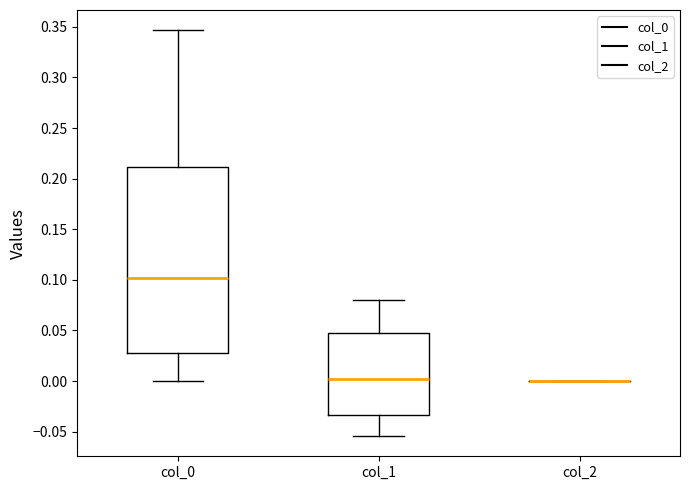

Comparing the boxes themselves (not the whiskers), which one is the tallest?

col_0